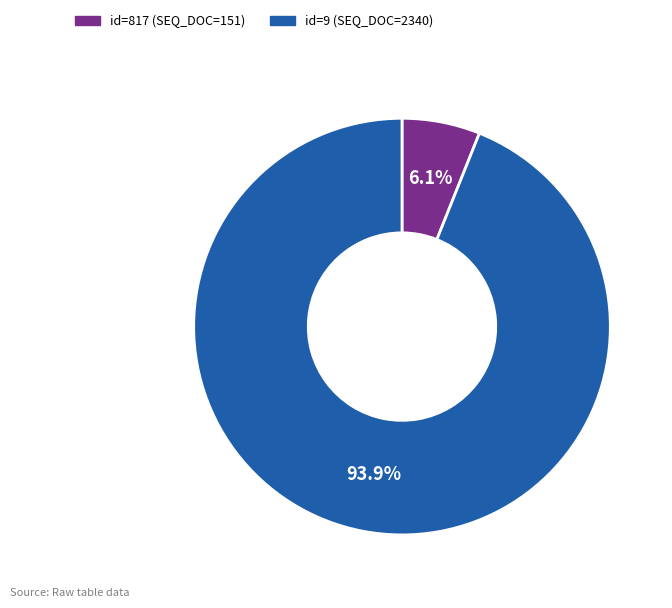

How many slices are in this pie chart?

2